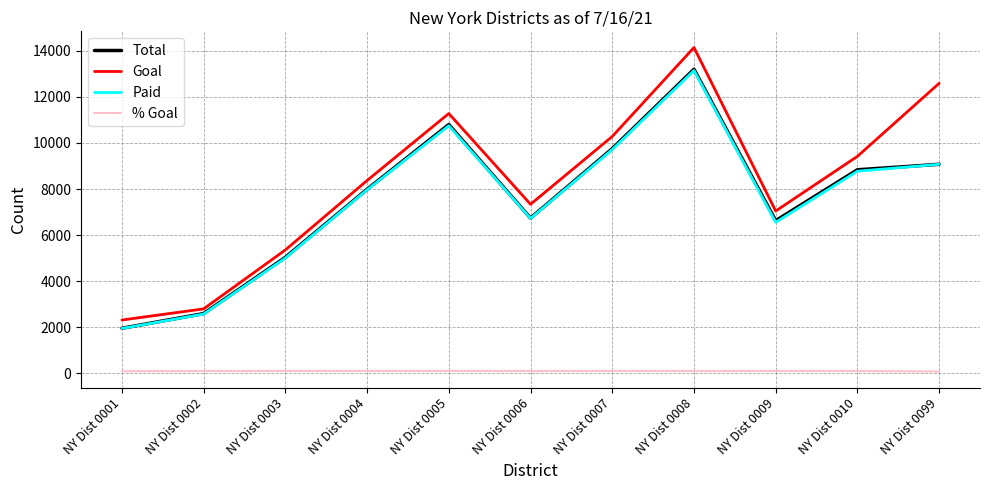

How many categories are shown in the chart?

11